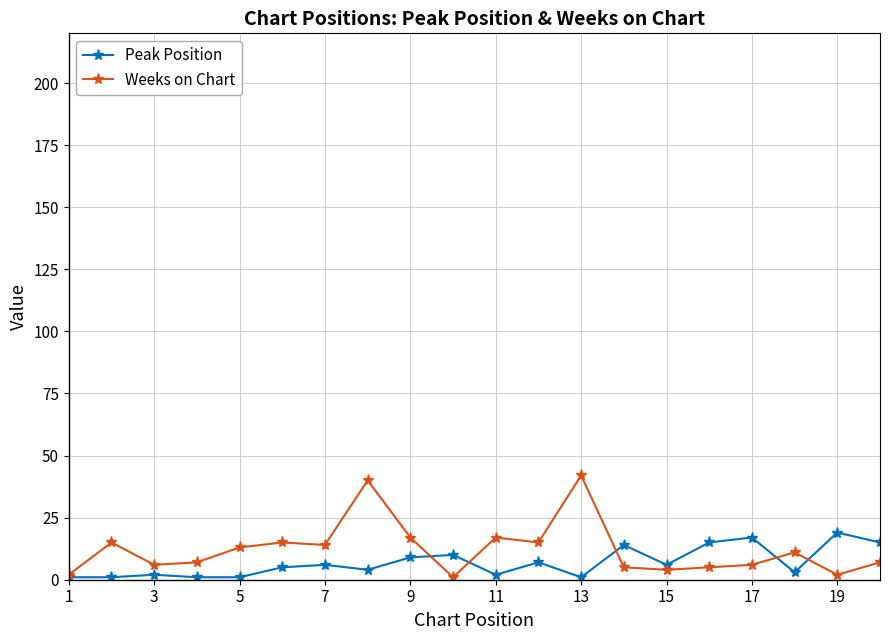

How many lines are shown in the chart?

2